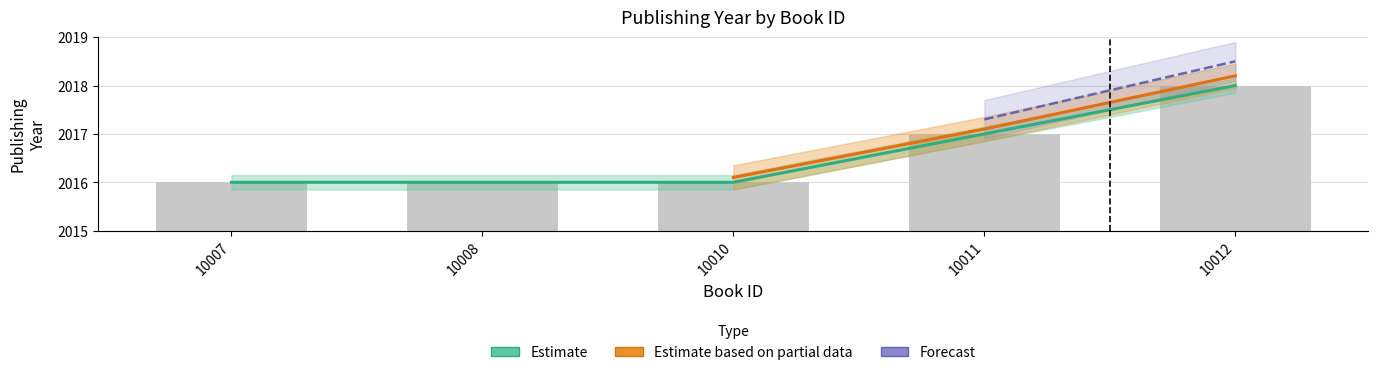

At which category is the sum across all series the highest?

10012